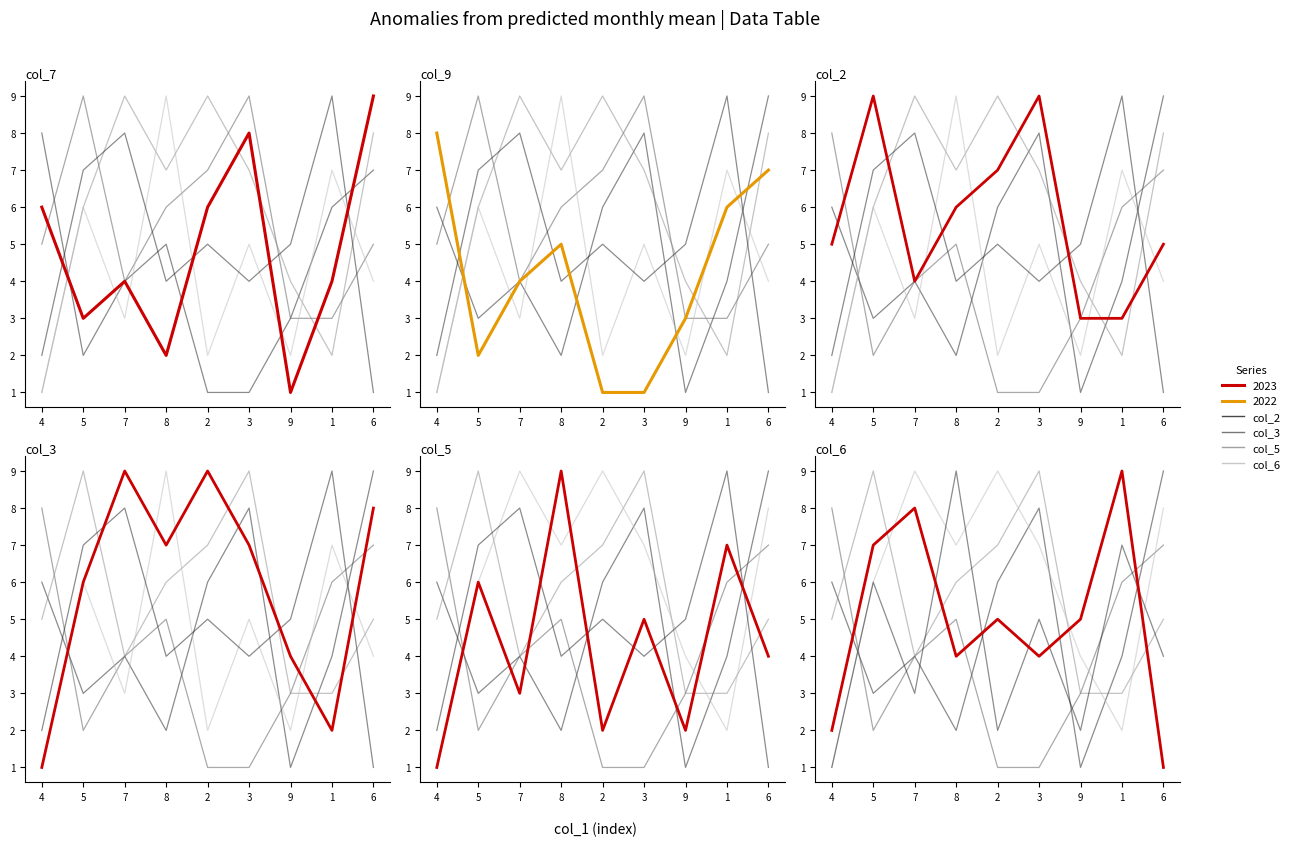

What is the difference between the maximum and minimum values in the col_3 series?

8